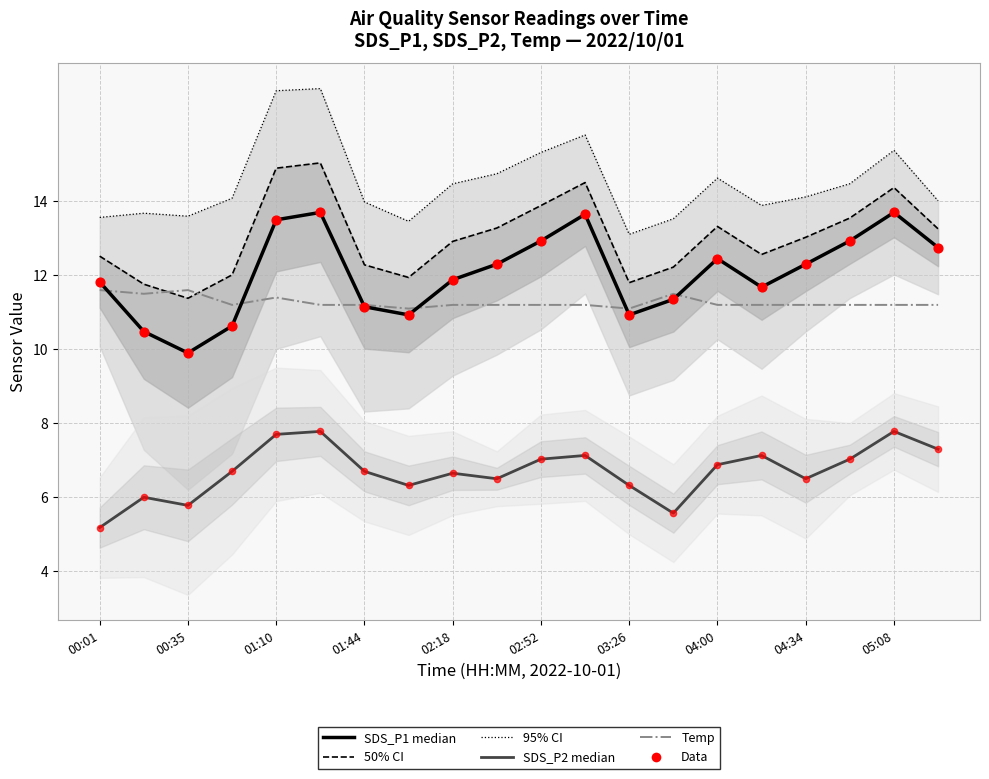

Which series has the largest Y range (max minus min)?

SDS_P1